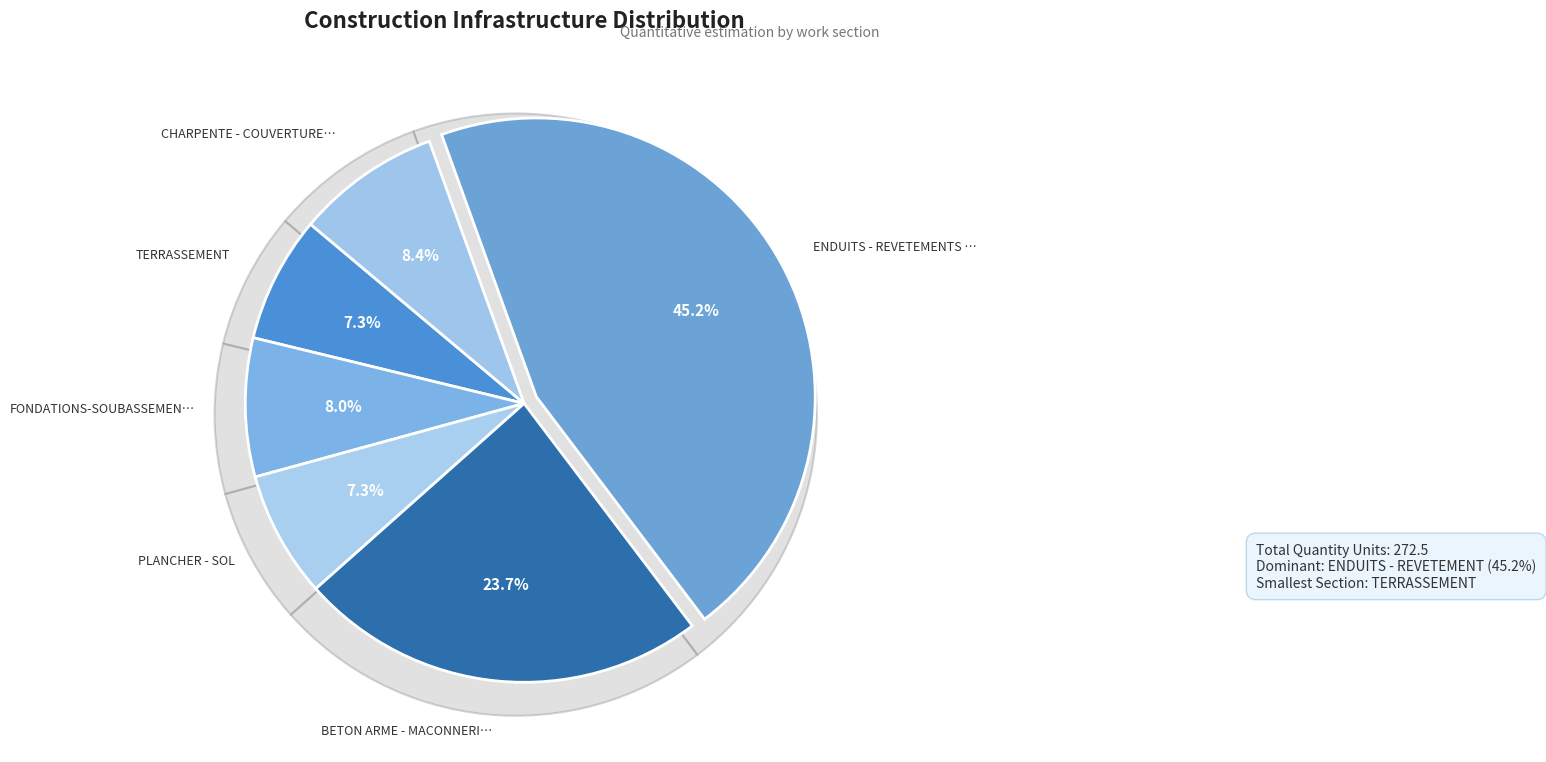

Combined, what portion of the pie is TERRASSEMENT and CHARPENTE - COUVERTURE-FAUX PLAFONDS?

15.7%